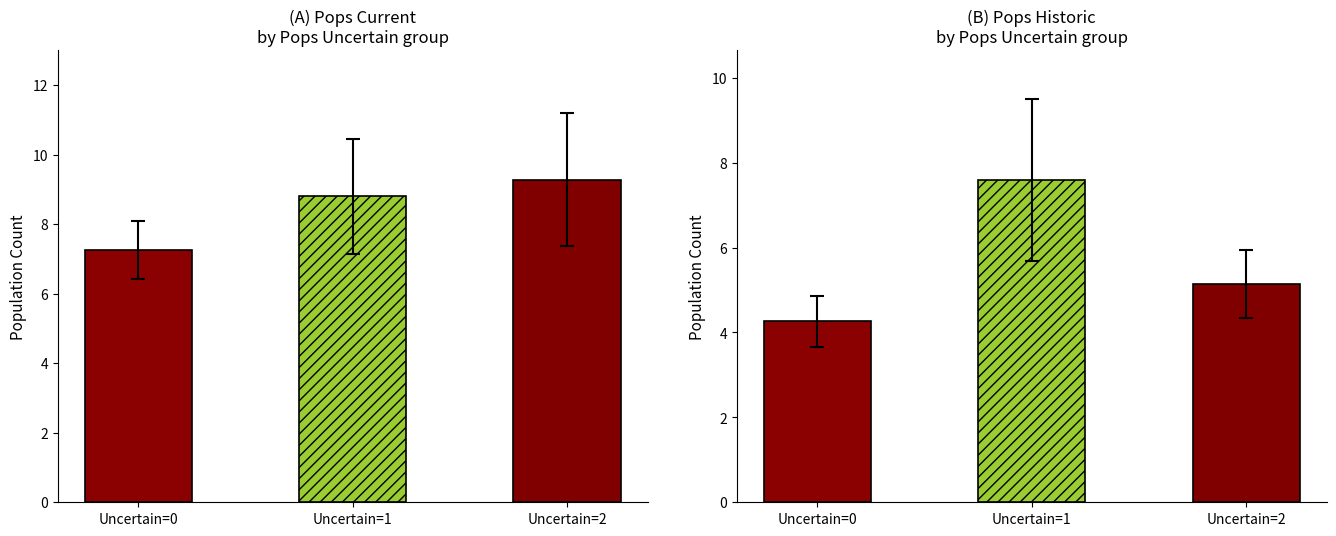

Which has a higher value, Uncertain=0 or Uncertain=2?

Uncertain=2